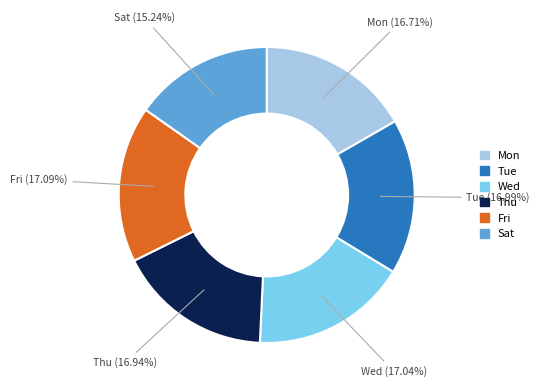

Approximately how many times larger is the value at Thu compared to Tue?

1.0